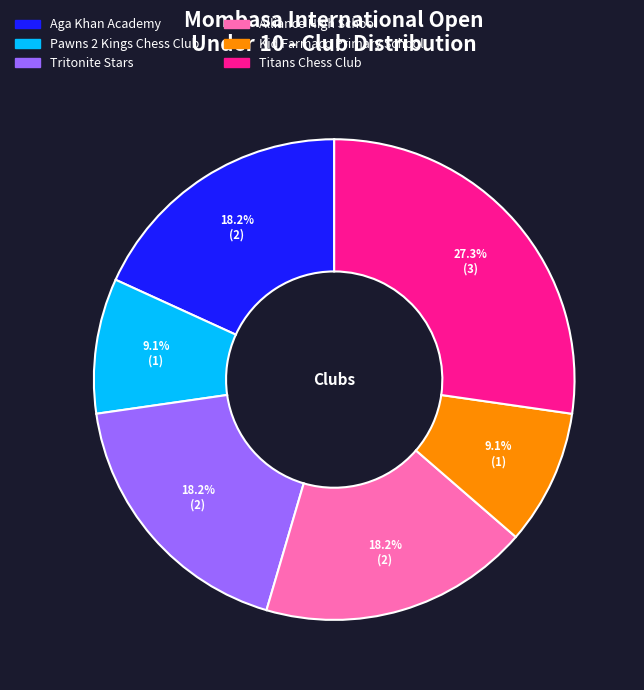

How many segments does this pie chart have?

6